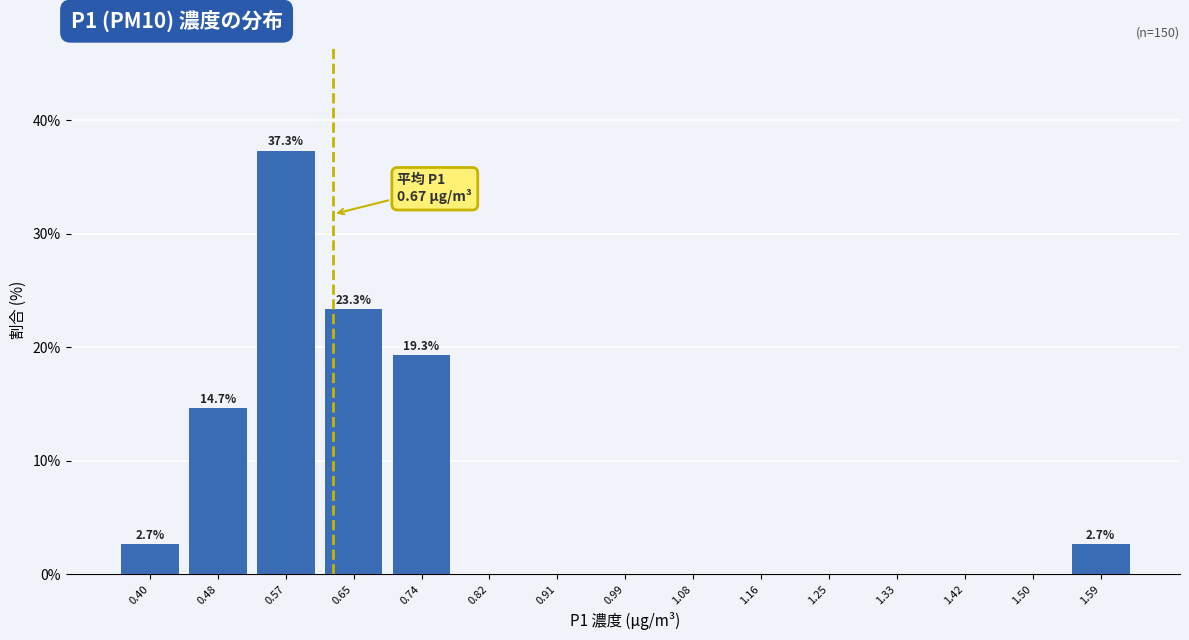

Reading left to right, transcribe all the data shown in this chart.

0.40=2.7	0.48=14.7	0.57=37.3	0.65=23.3	0.74=19.3	0.82=0.0	0.91=0.0	0.99=0.0	1.08=0.0	1.16=0.0	1.25=0.0	1.33=0.0	1.42=0.0	1.50=0.0	1.59=2.7